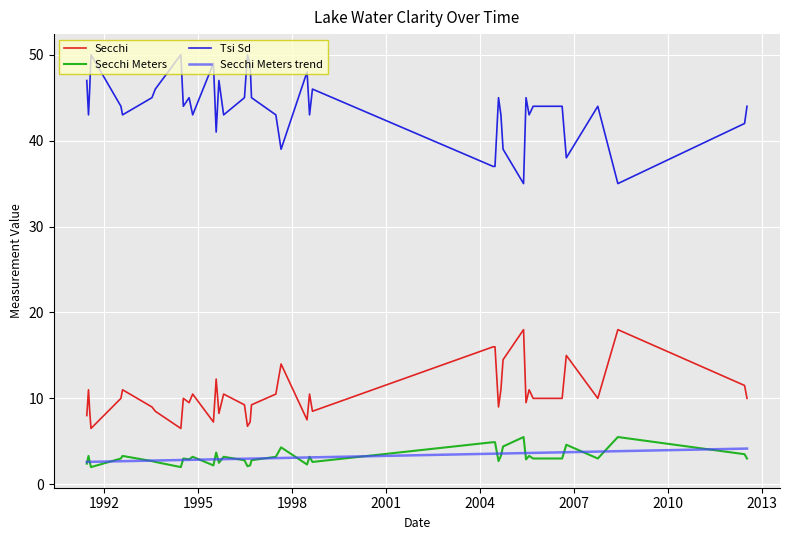

True or false: Tsi Sd and Secchi intersect in this chart.

False